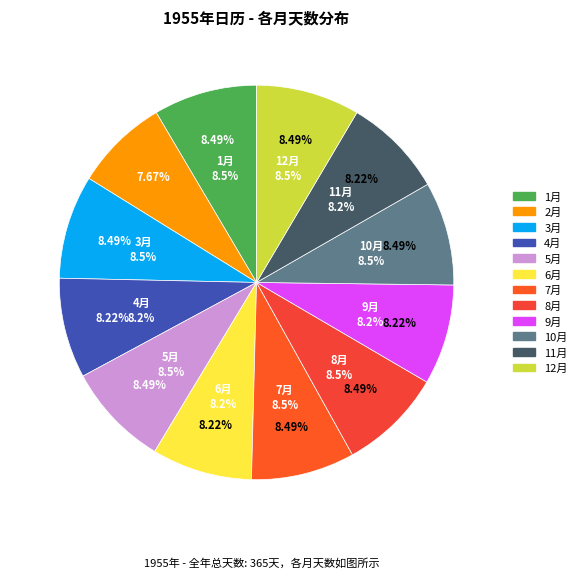

Which category has the biggest portion of the pie?

1月